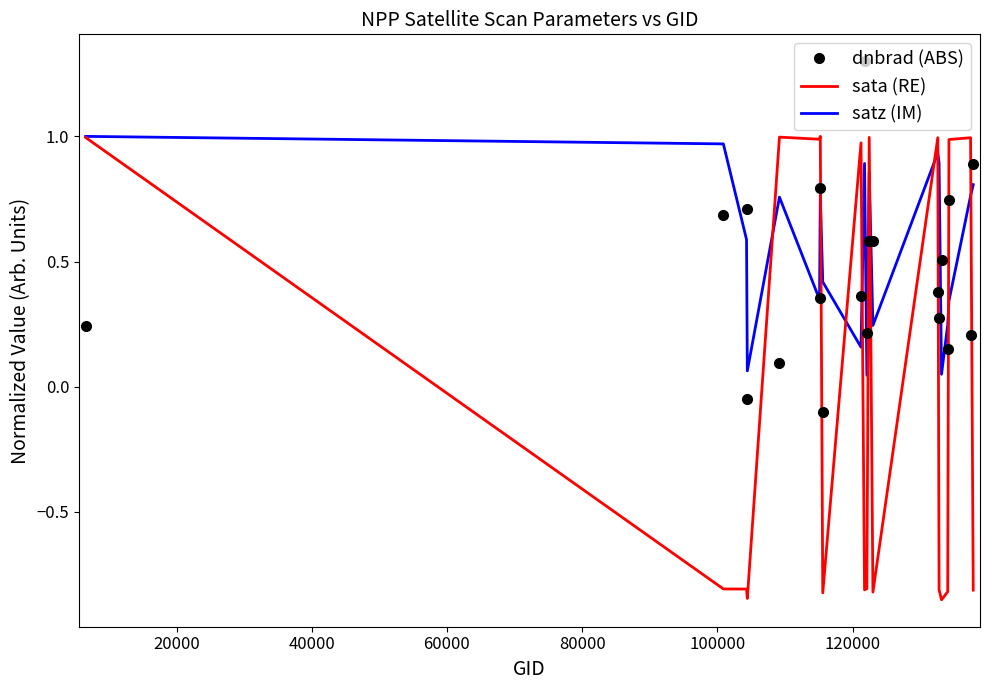

Which series has the largest total across all categories?

satz (IM)